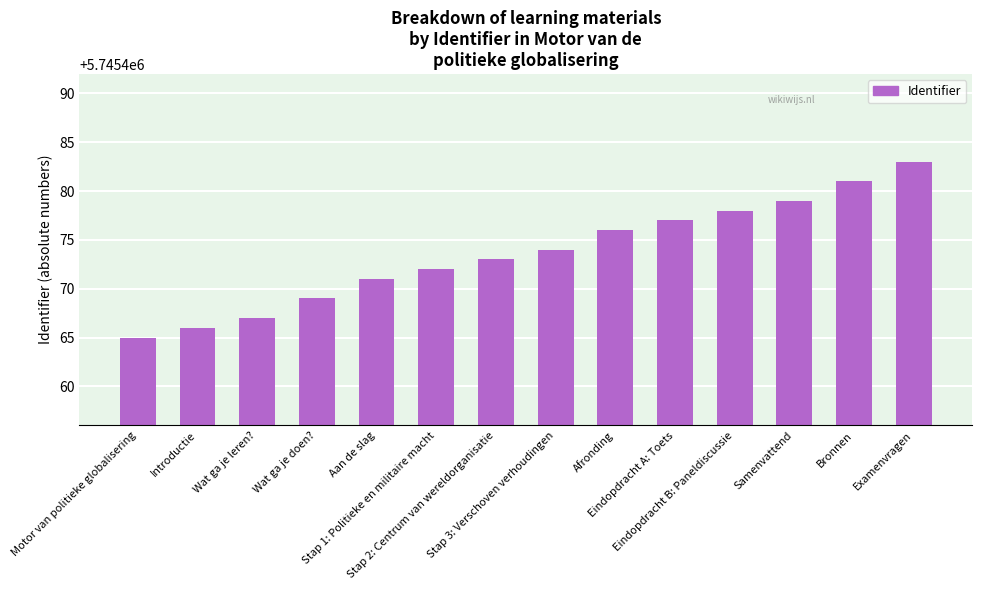

The chart shows a value of 3214786 at Wat ga je doen?. True or false?

False